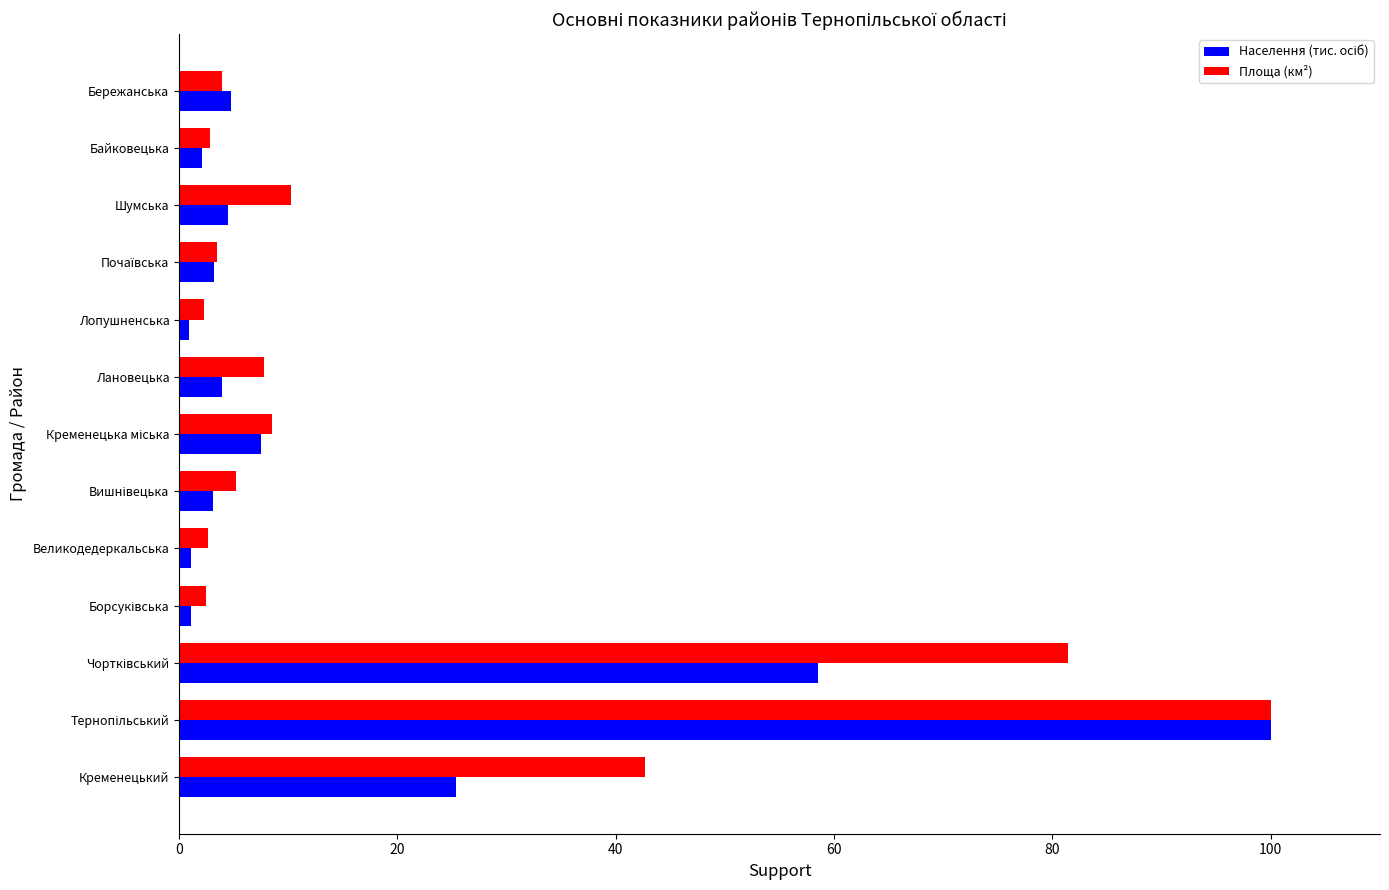

What is the greatest value displayed?

100.0